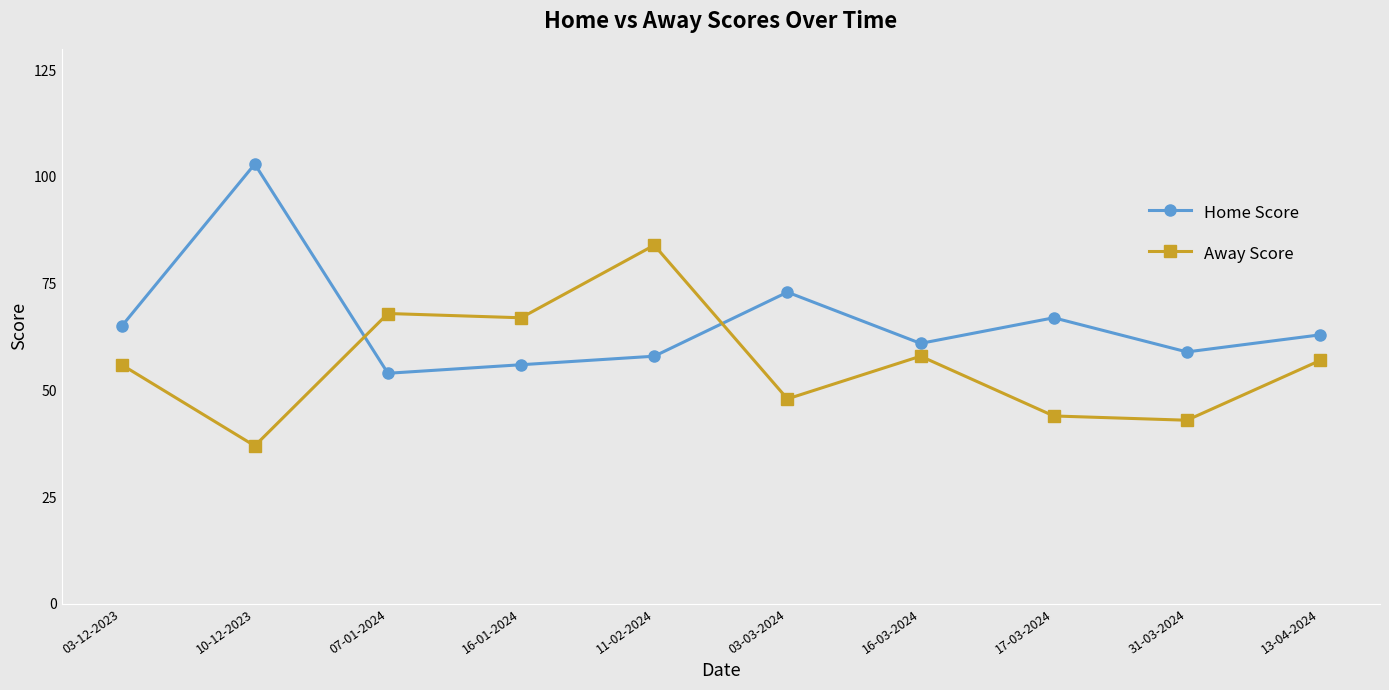

What is the maximum value for Away Score?

84